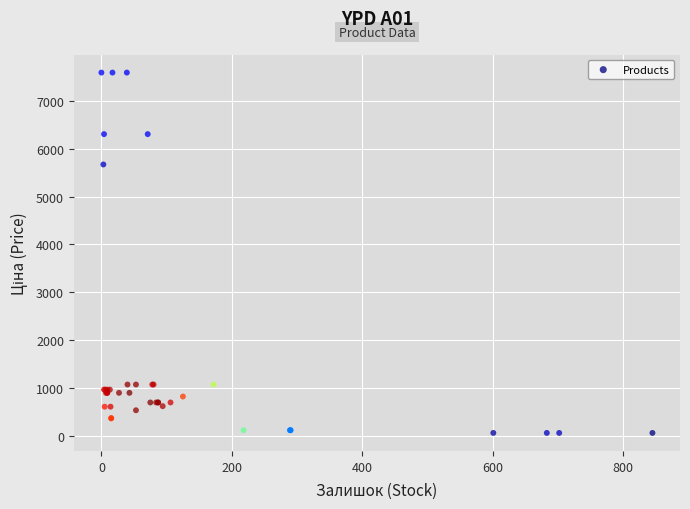

What Y value in the scatter plot is closest to 3826?

5673.8